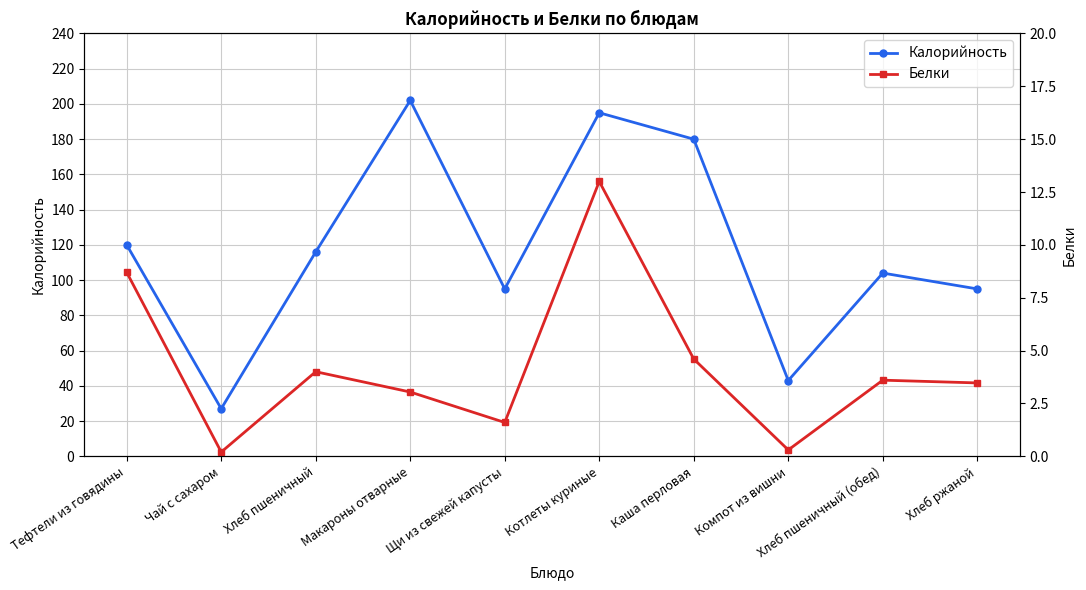

True or false: Калорийность has a value of 116.0 at Хлеб пшеничный.

True